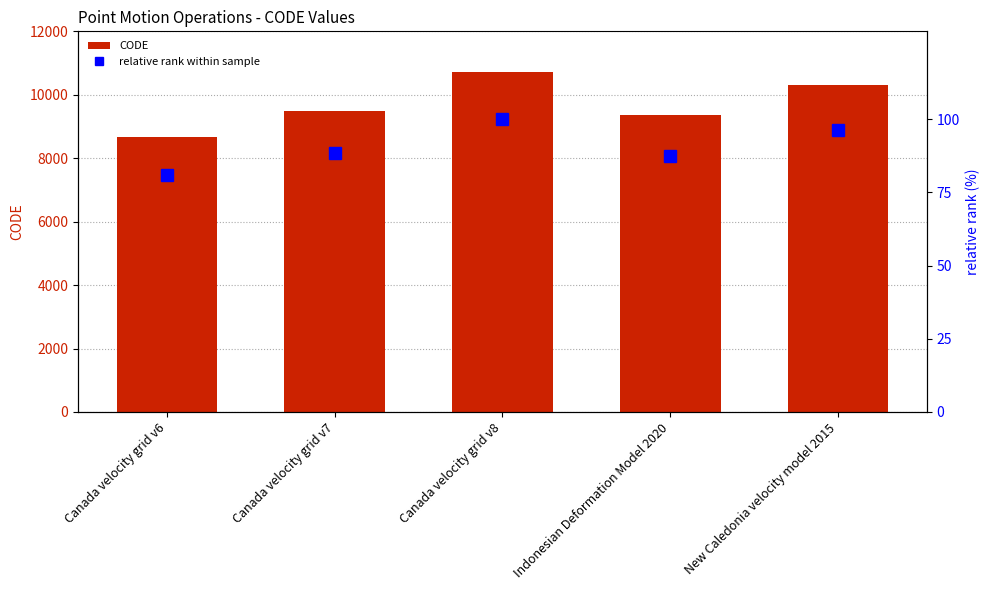

At how many categories does at least one series exceed 6244?

5